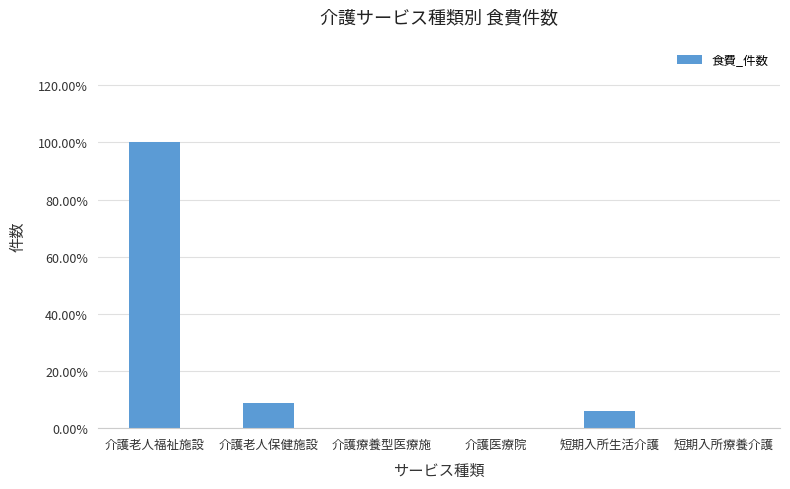

Count the number of values greater than 4.

2